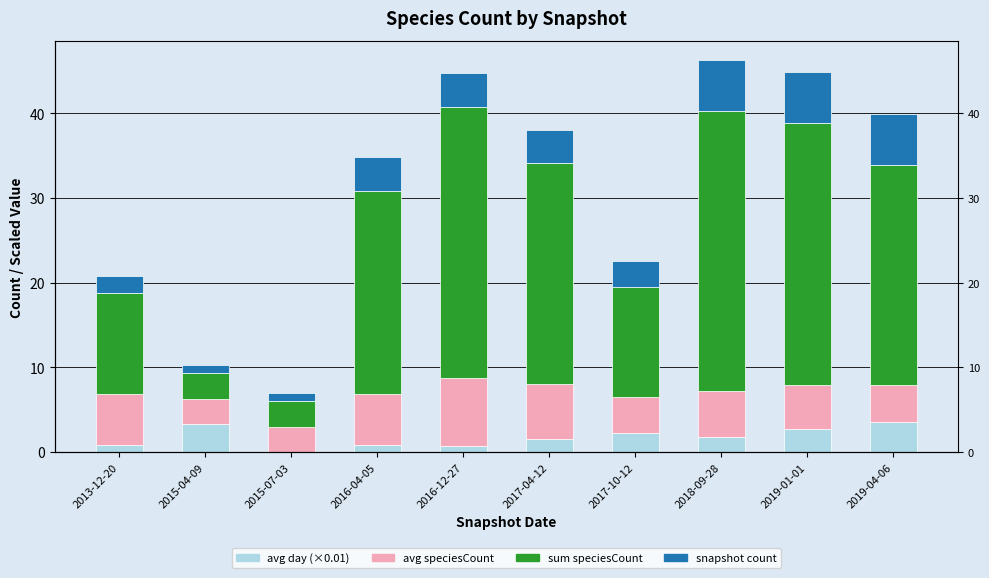

How many data points in avg speciesCount are above 5?

6